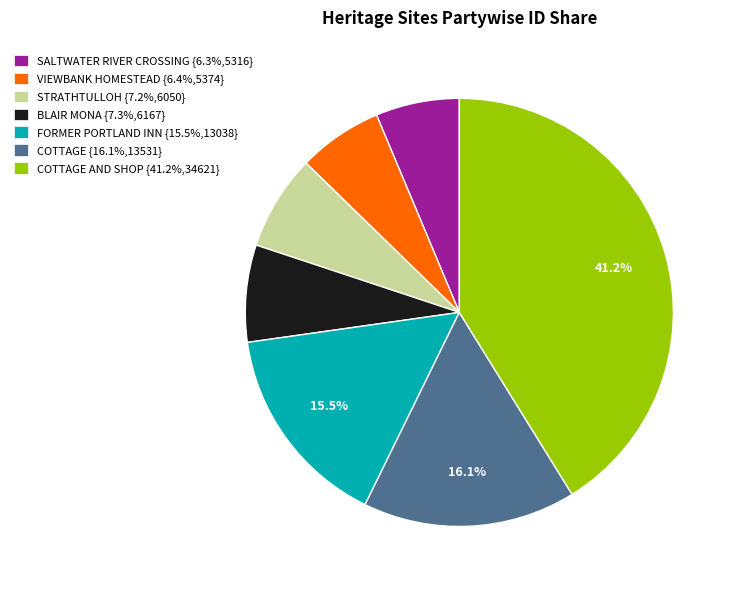

Count the number of slices in the pie.

7